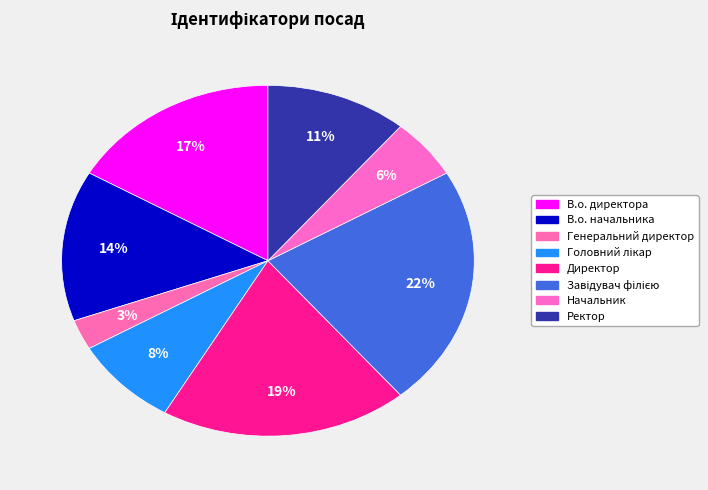

How many slices are in this pie chart?

8